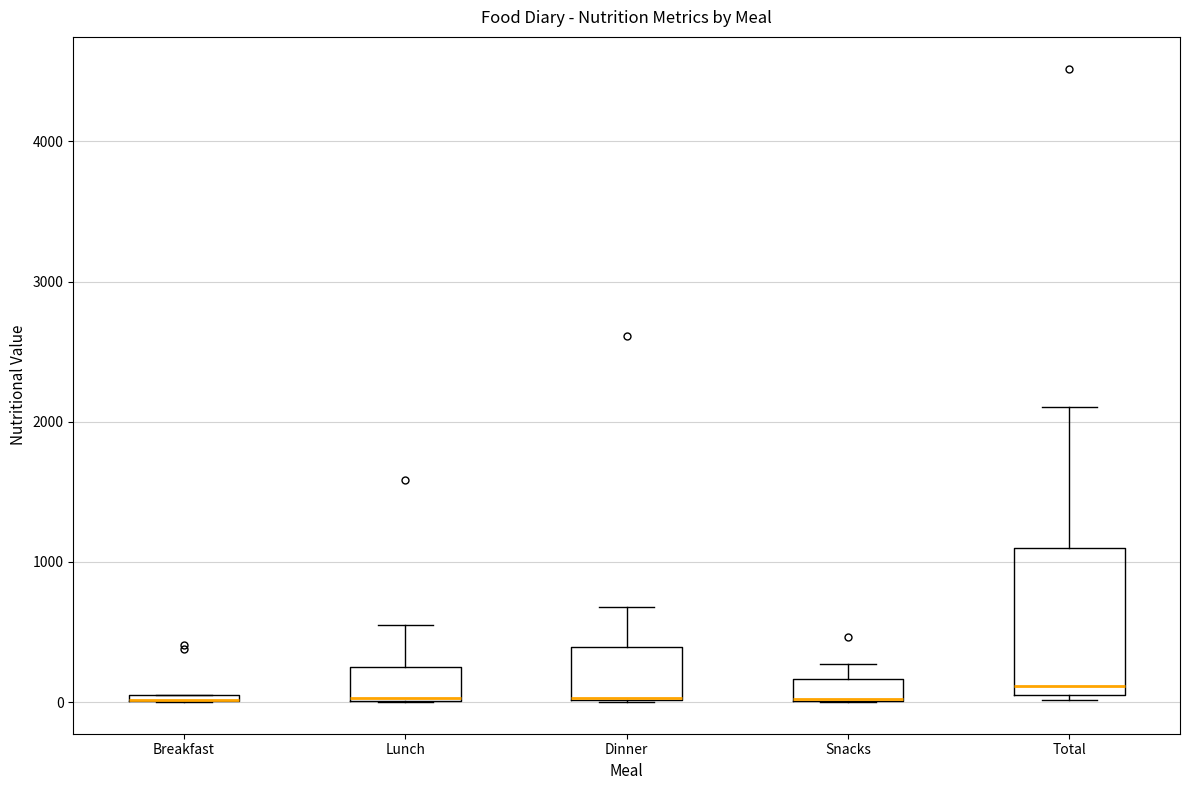

Where is the upper edge of the box for Lunch on the y-axis? The values are not printed on the chart, so give them approximately, as read against the axis.

200